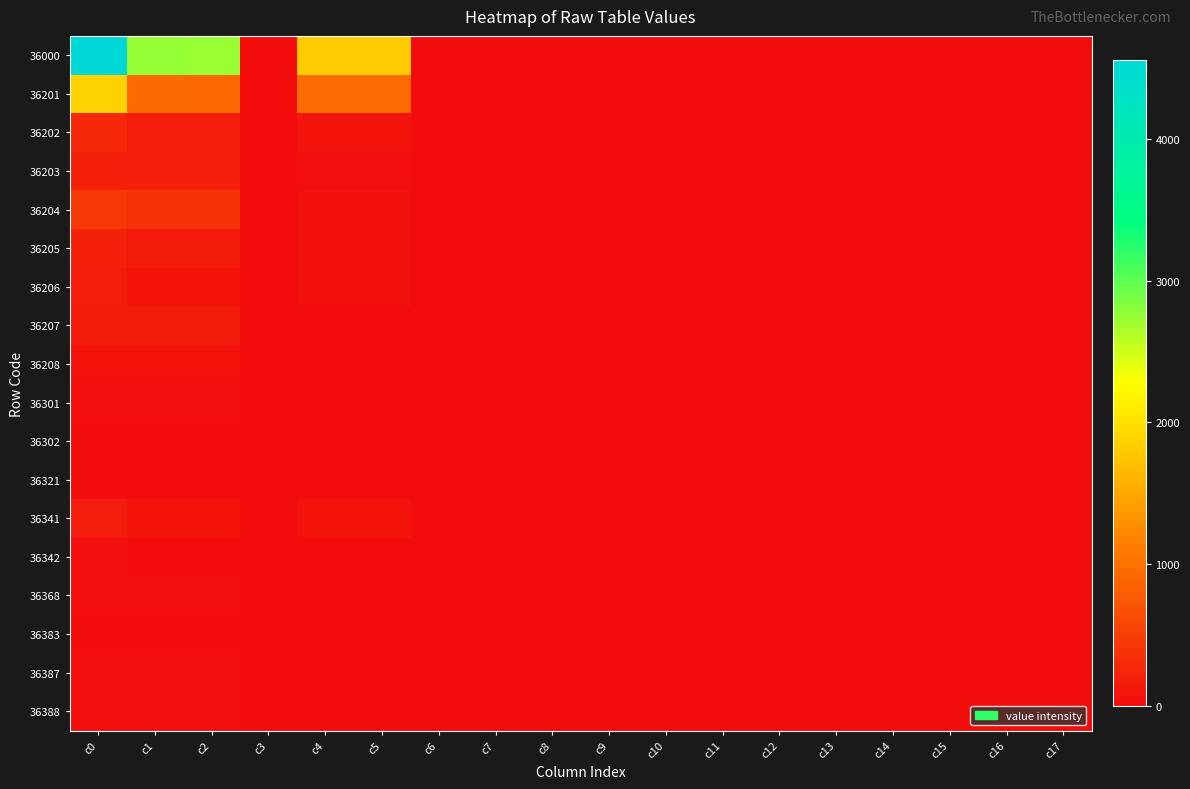

Which series has the widest spread of values?

36000